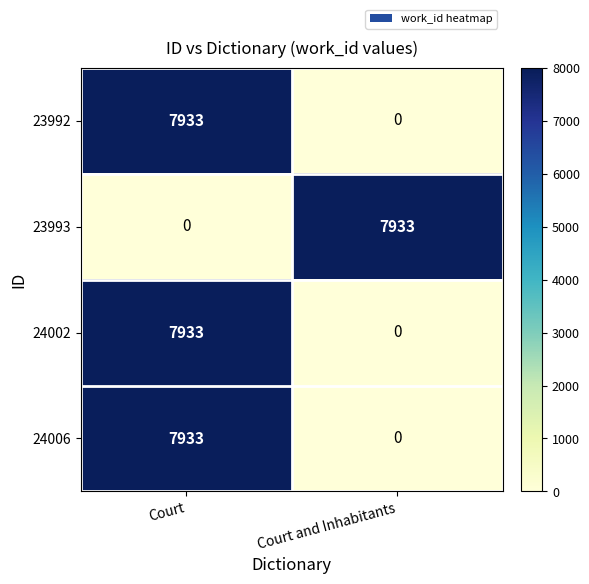

What is the difference between the highest and lowest values at Court and Inhabitants?

7933